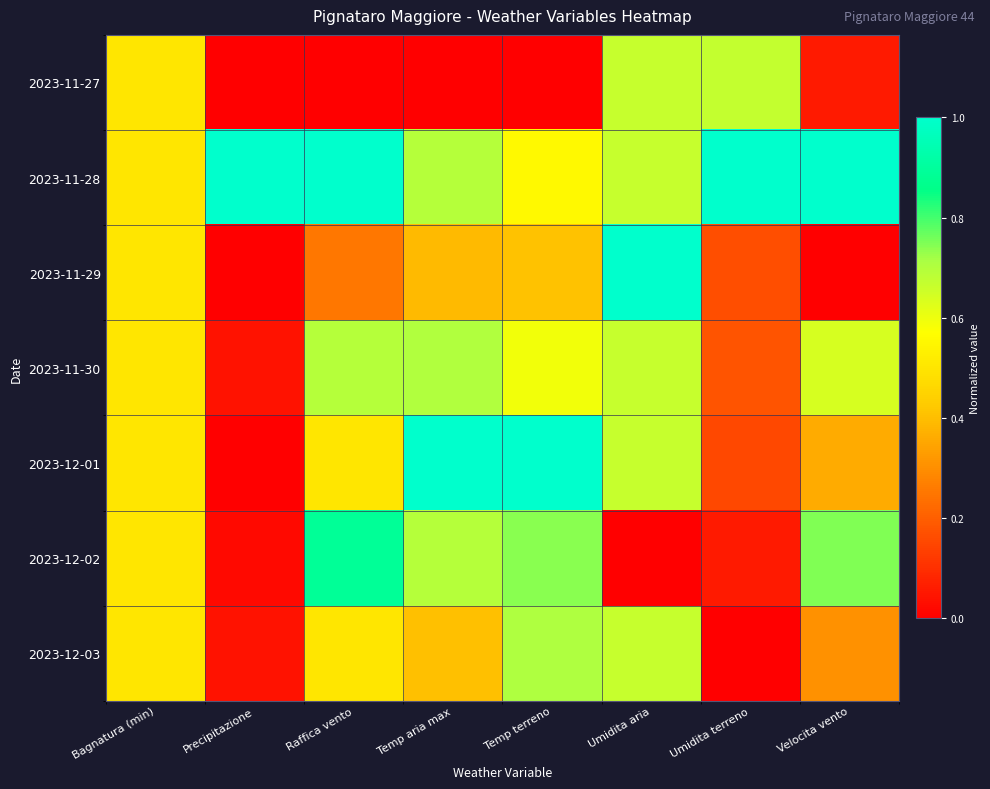

List the series in order of their peak value, lowest first.

2023-11-27, 2023-11-30, 2023-12-03, 2023-12-02, 2023-11-28, 2023-11-29, 2023-12-01